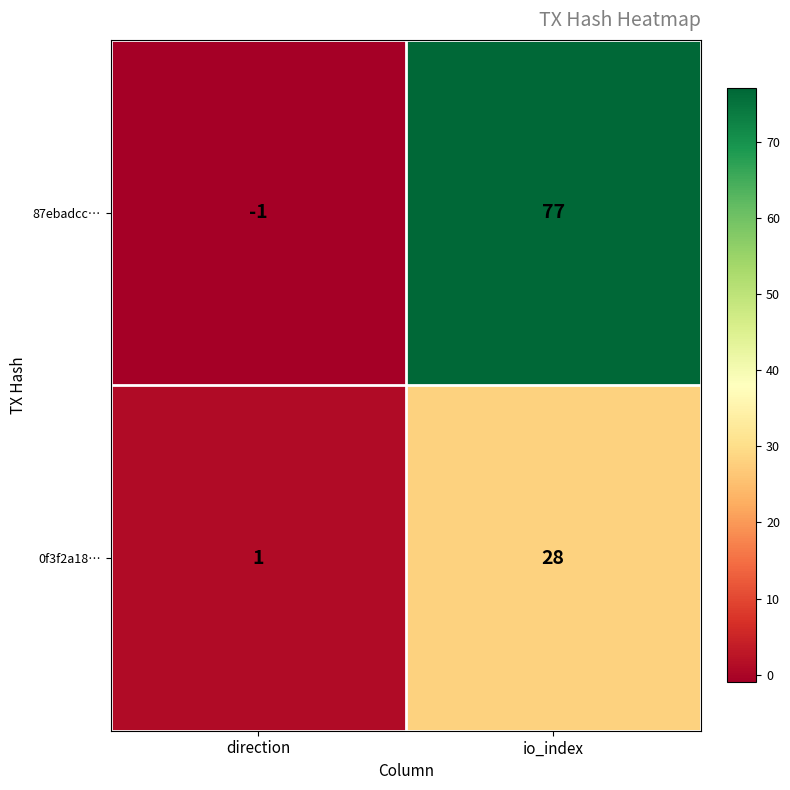

What is the sum of the 87ebadcc… values at io_index and direction?

76